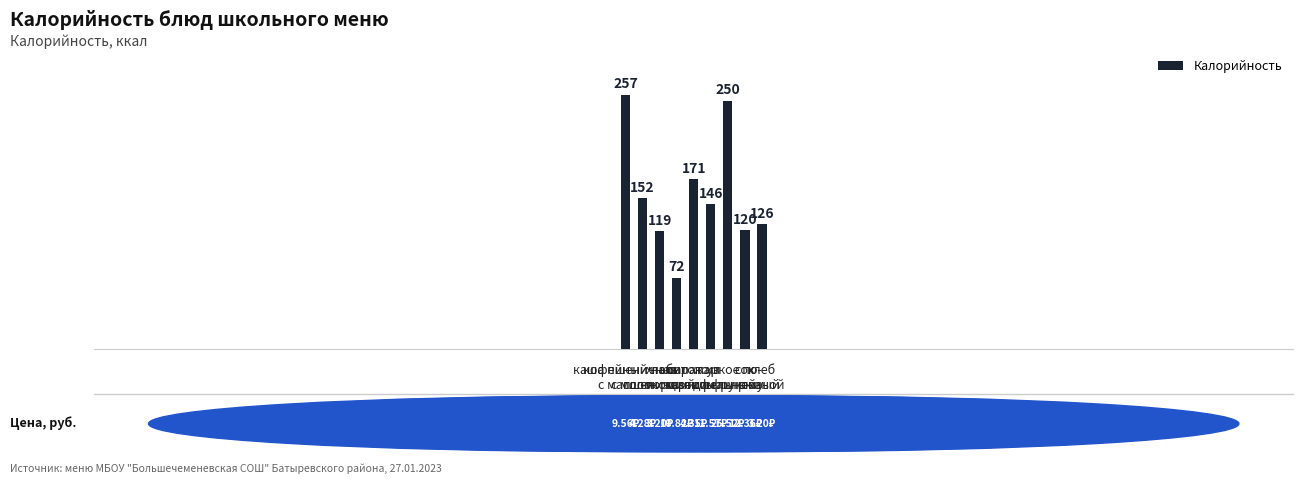

How many data points does each series have?

9